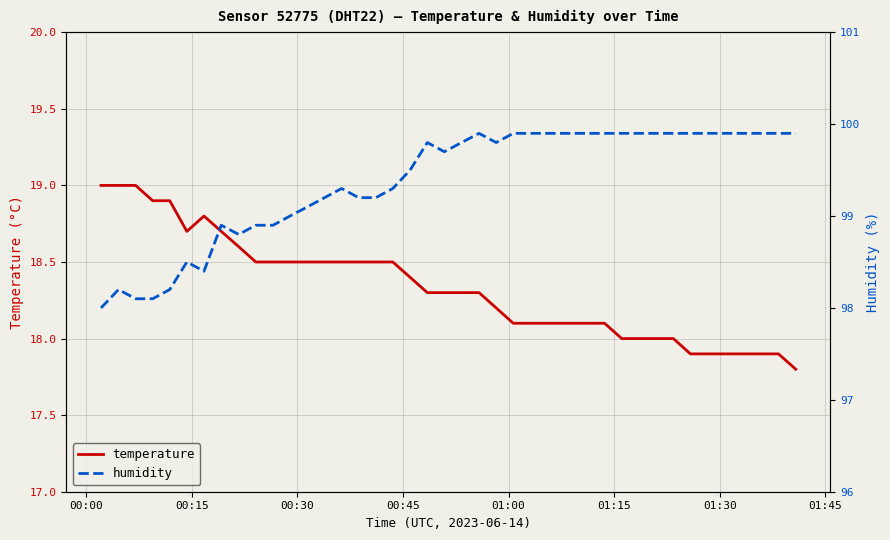

What is the lowest value of the temperature series?

17.8